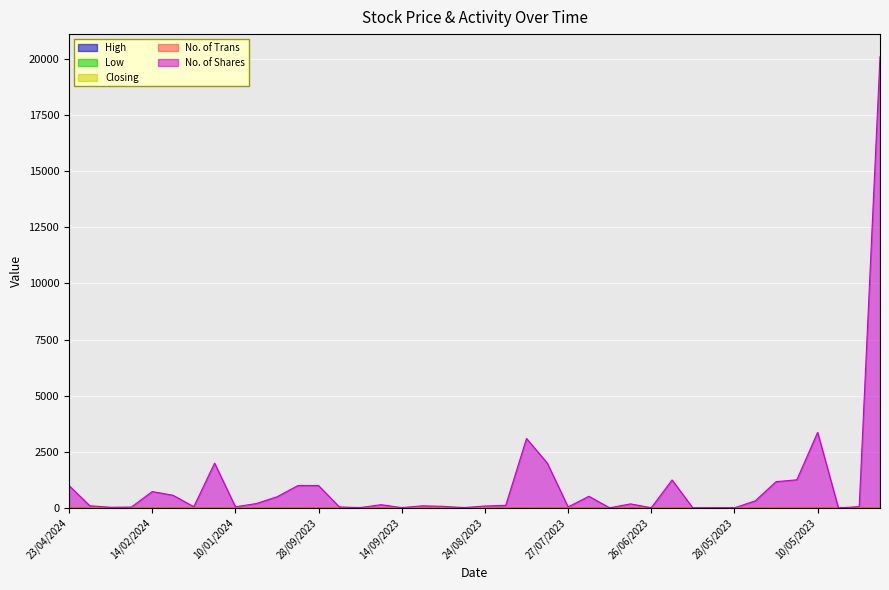

What position from the left is 18/06/2023?

30